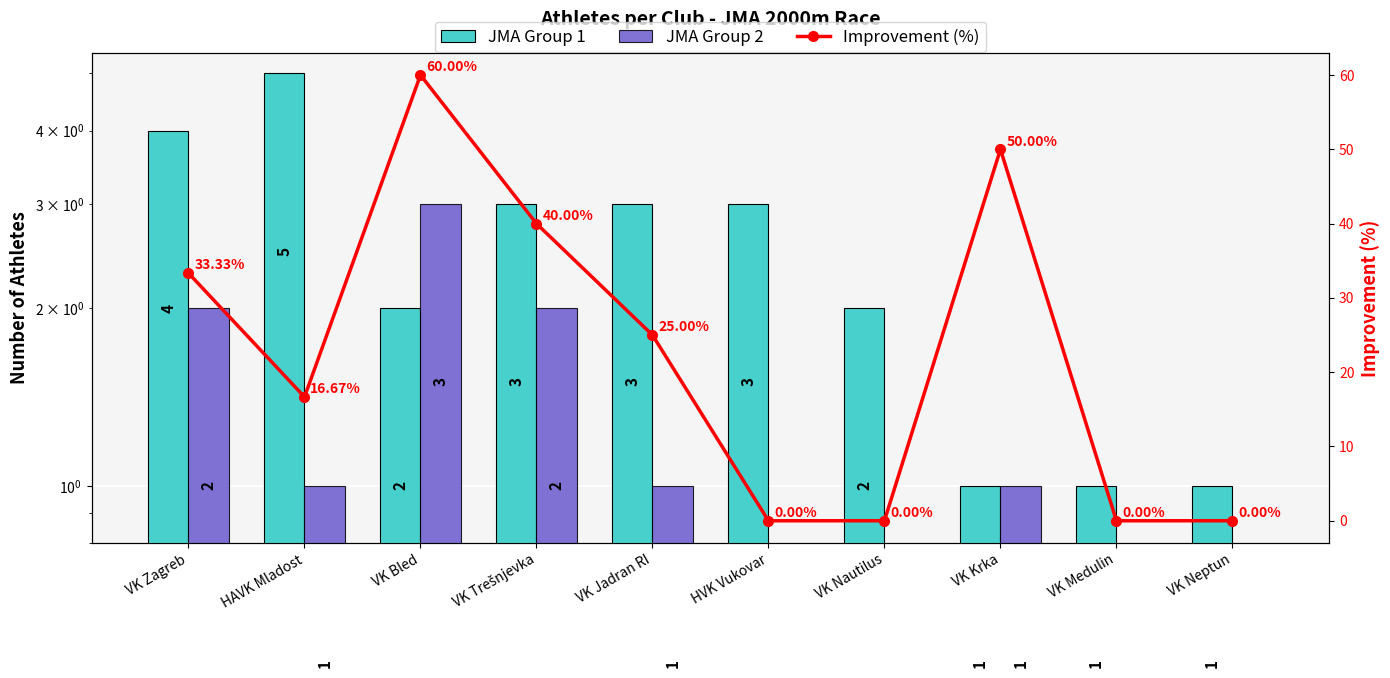

Between HVK Vukovar and VK Neptun, which is larger?

HVK Vukovar